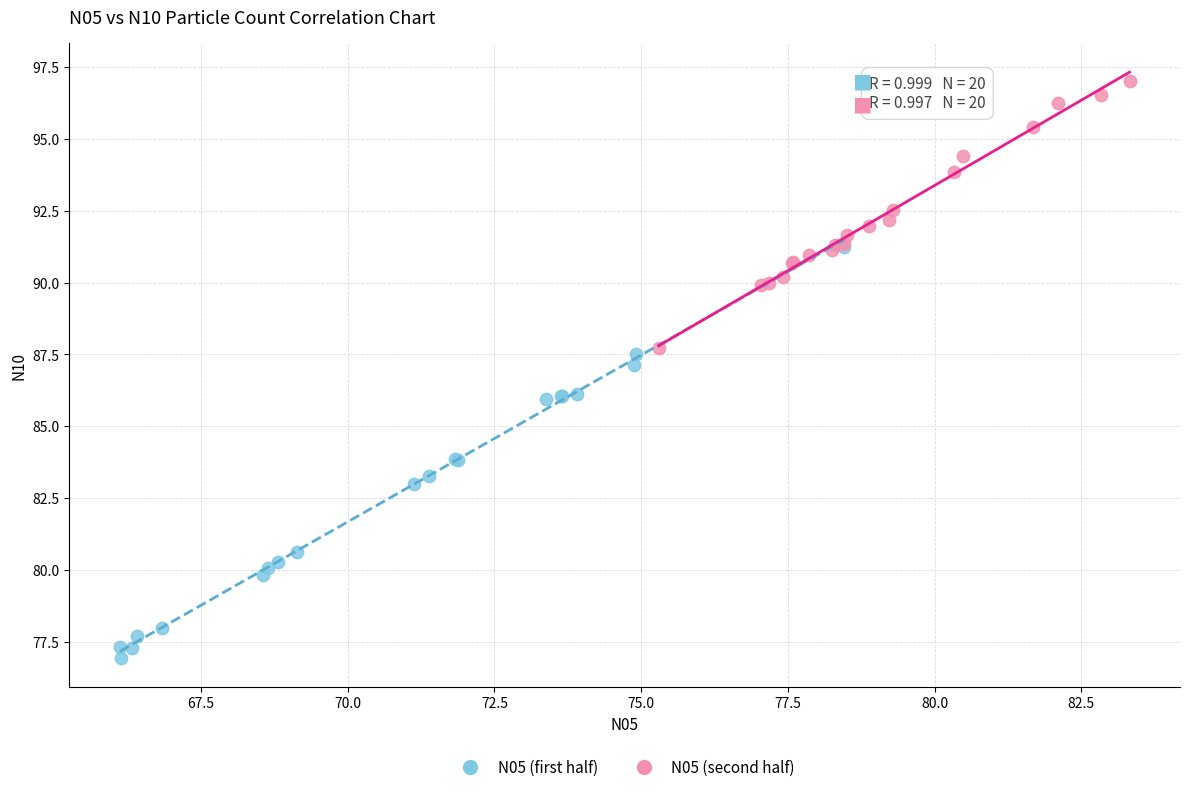

Which series contains the highest Y value?

N05 (second half)